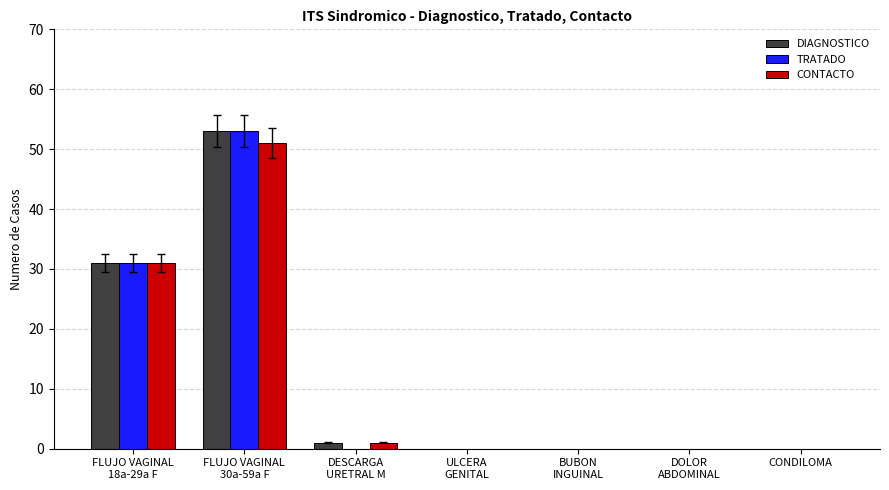

How many series are shown in this chart?

3